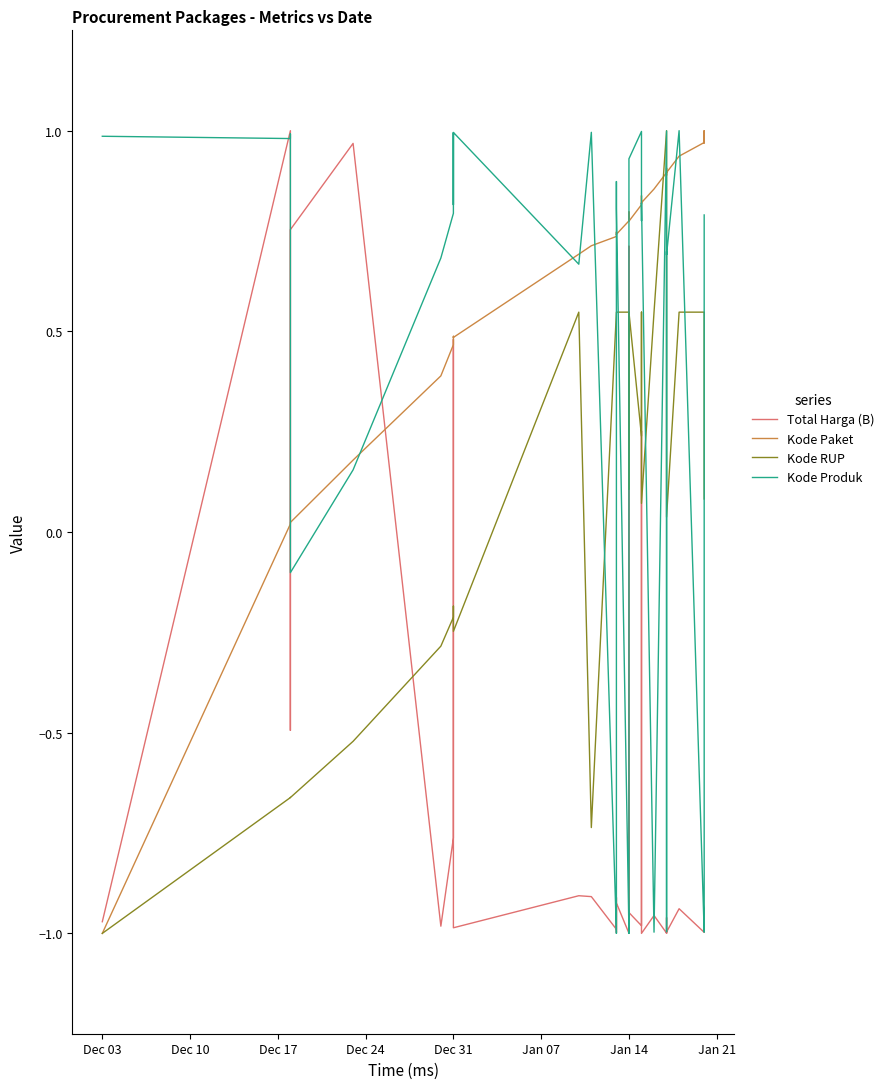

What is the difference between the second highest and minimum values in the Total Harga (B) series?

2.0